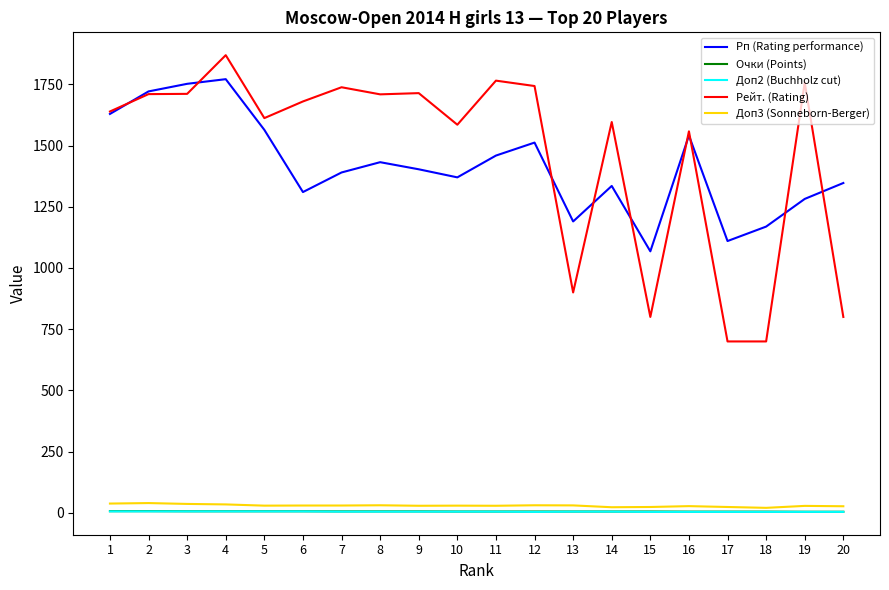

What is the maximum value shown in the chart?

1869.0